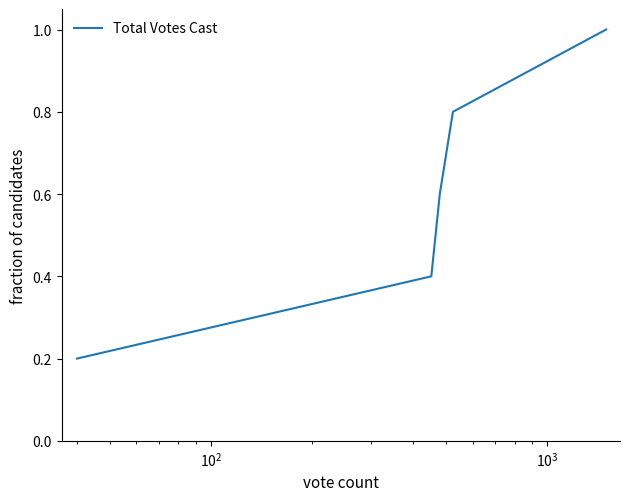

What is the average value?

0.6